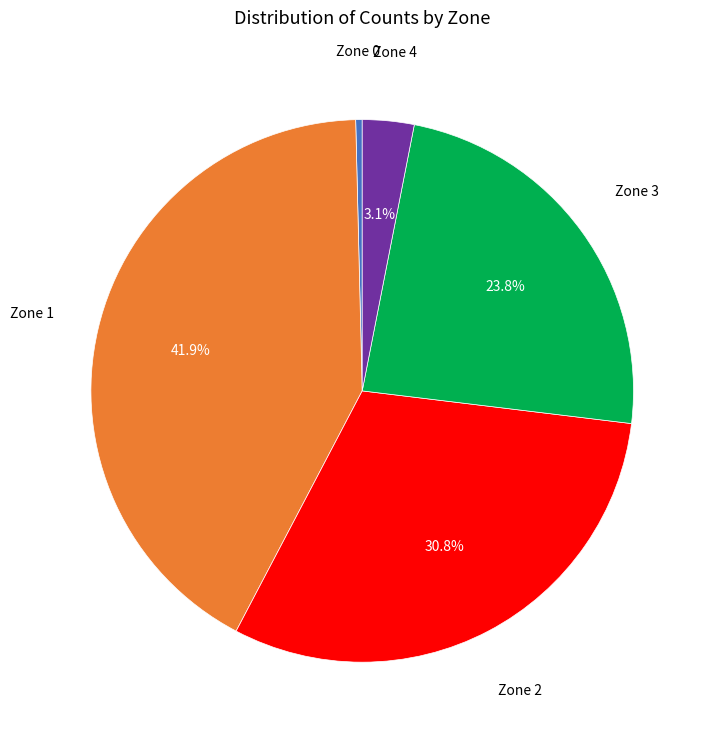

How many segments does this pie chart have?

5